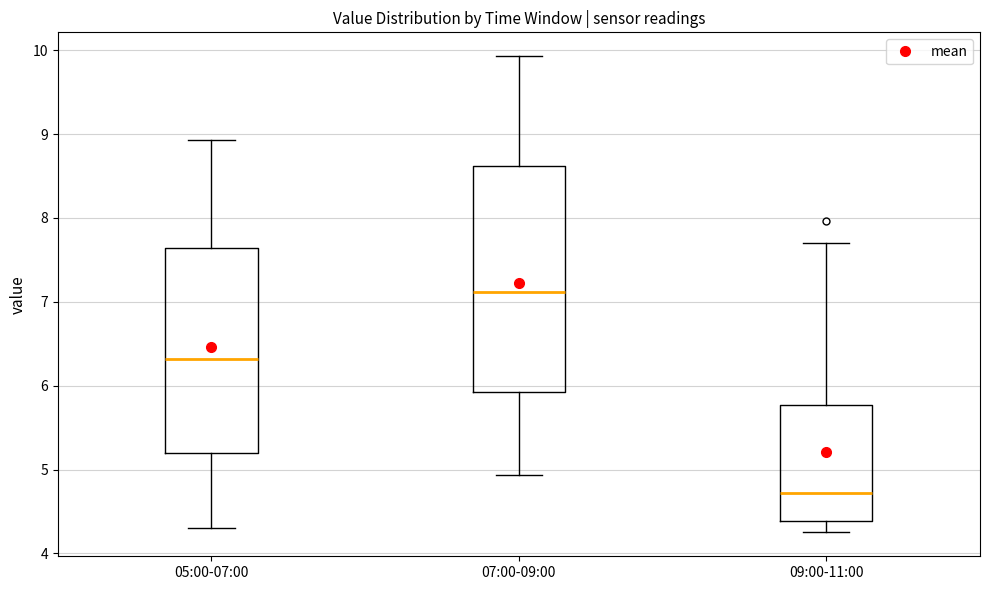

Reading left to right, transcribe this box plot: for each box, give where its median line is, the range the box spans, and where its two whiskers end, as read against the y-axis. The values are not printed on the chart, so give them approximately, as read against the axis.

05:00-07:00: median 6.3, box 5.2 to 7.6, whiskers 4.3 to 8.9
07:00-09:00: median 7.1, box 5.9 to 8.6, whiskers 4.9 to 9.9
09:00-11:00: median 4.7, box 4.4 to 5.8, whiskers 4.3 to 7.7